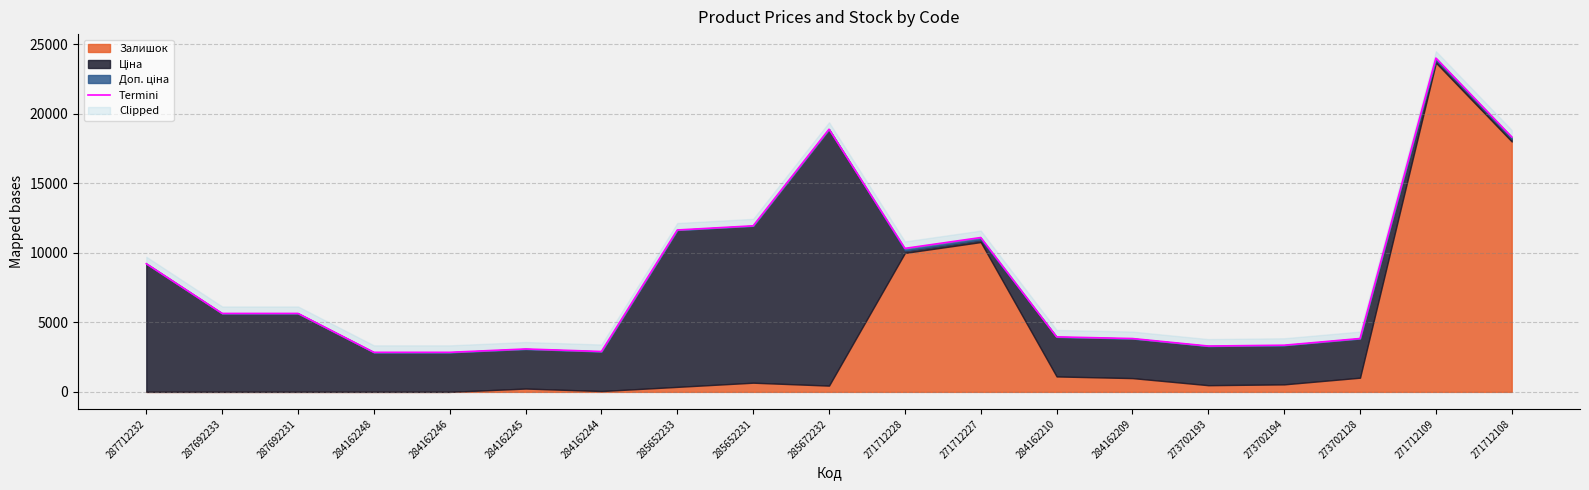

What is the label of the 4th point from the left?

284162248